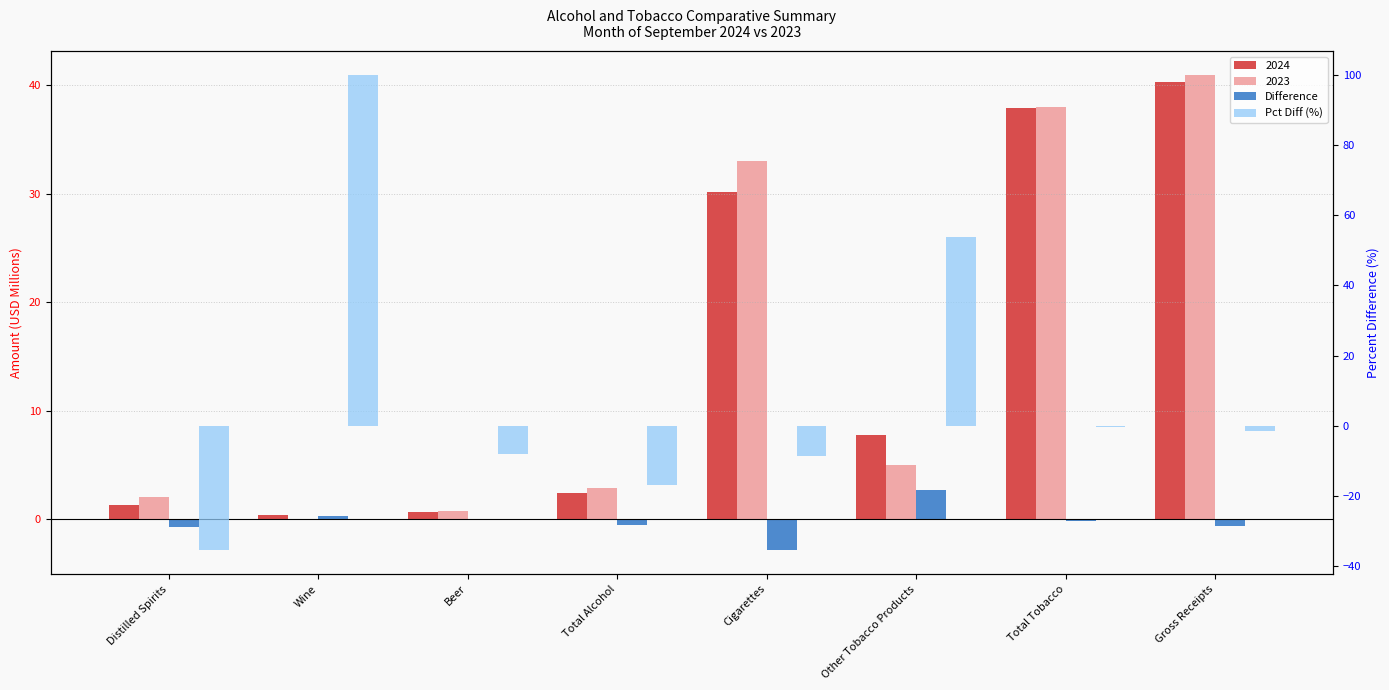

What is the smallest value displayed?

-35.5